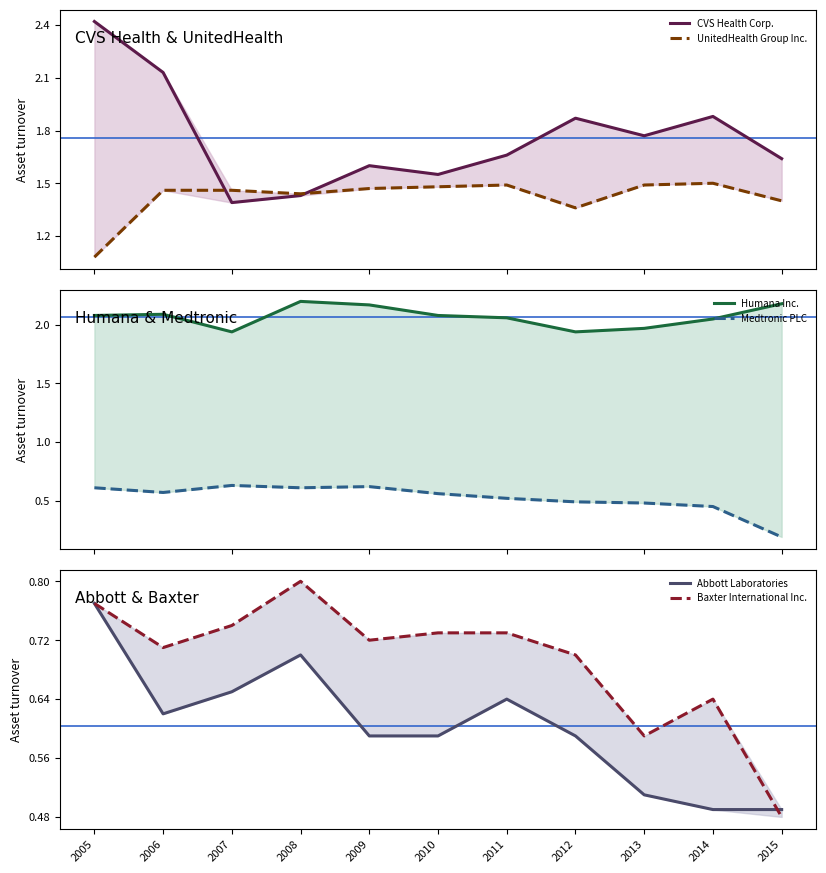

What is the value of the UnitedHealth Group Inc. point at the 11th from the left?

1.4